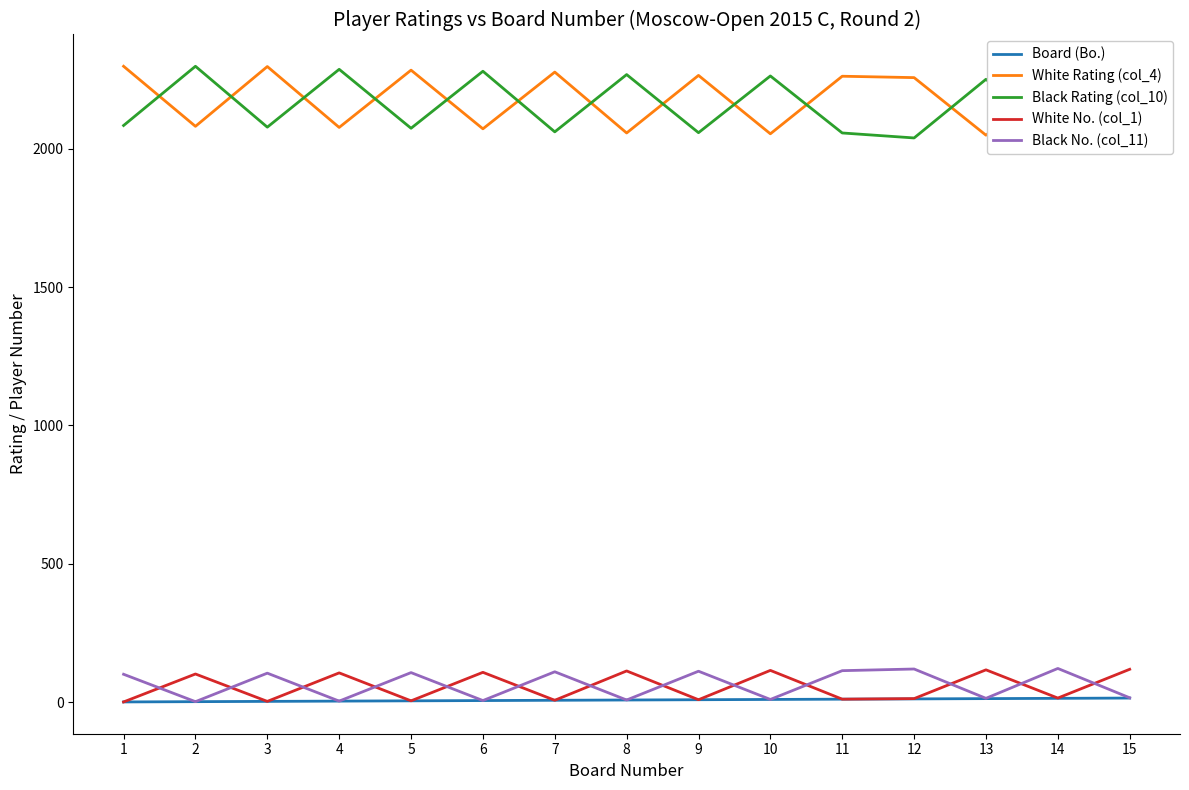

Rank the series by their maximum value, from lowest to highest.

Board (Bo.), White No. (col_1), Black No. (col_11), White Rating (col_4), Black Rating (col_10)